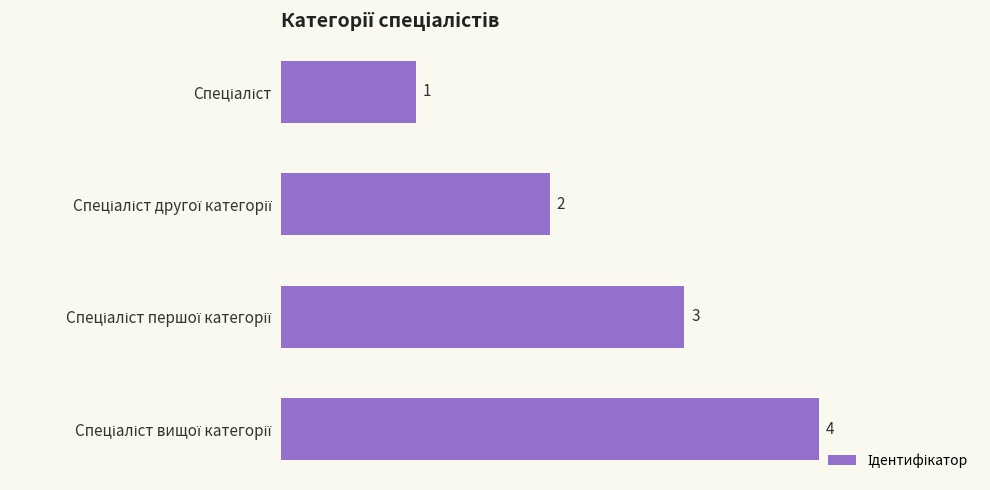

How many values are between 2 and 4?

3